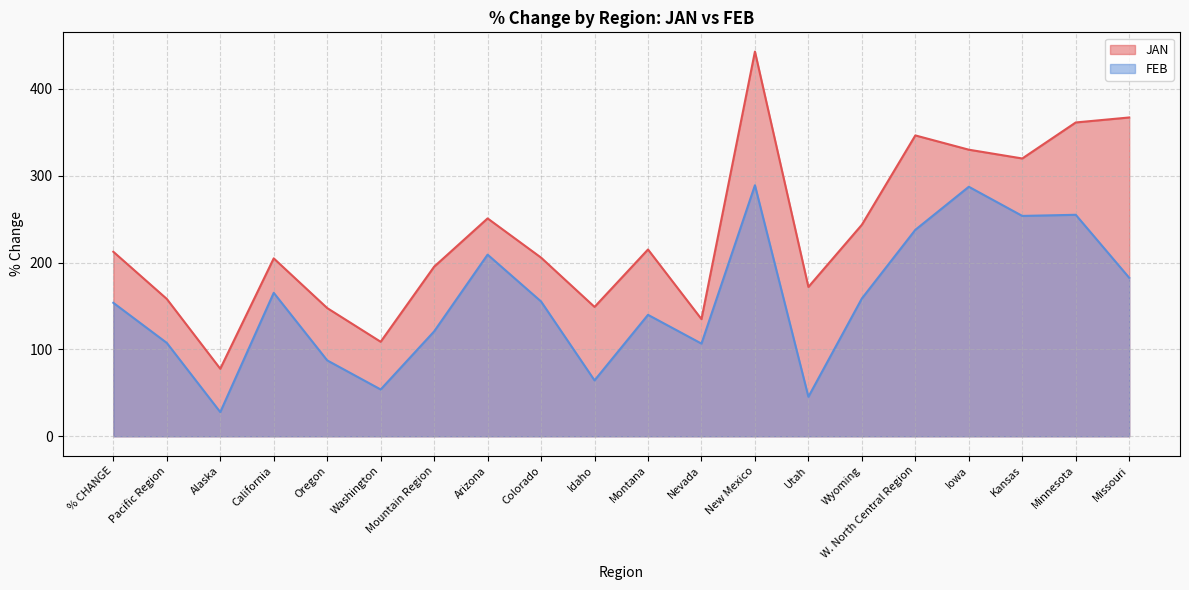

What is the difference between the highest and lowest values at Colorado?

50.5